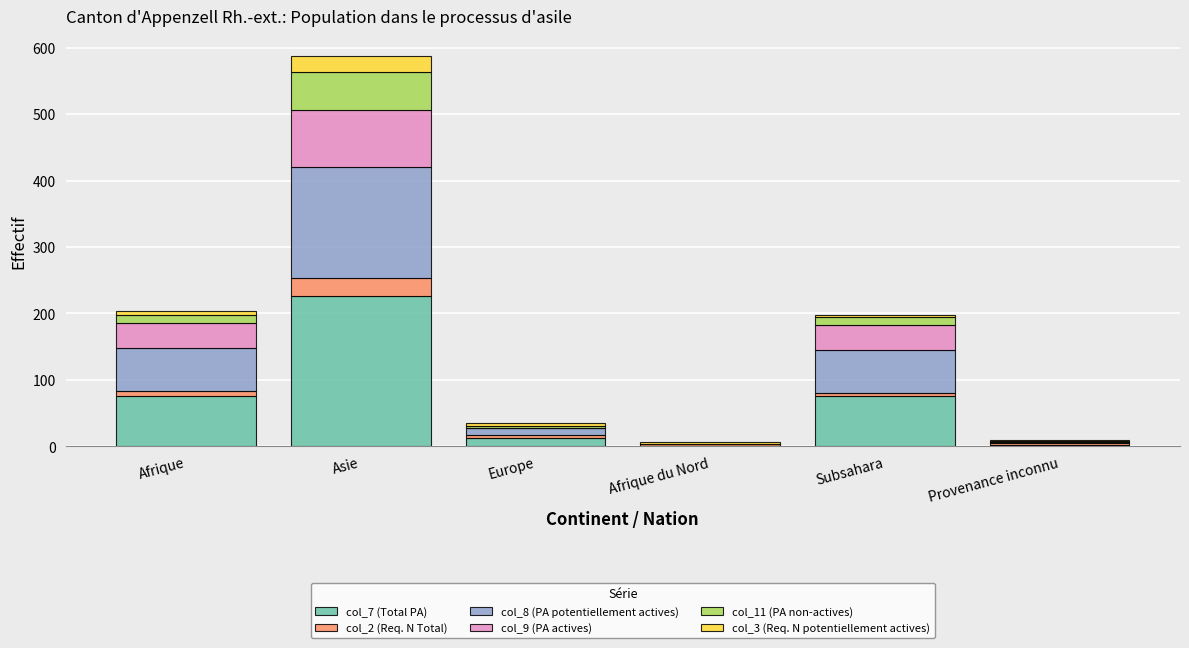

At which label does col_7 (Total PA) reach its peak?

Asie